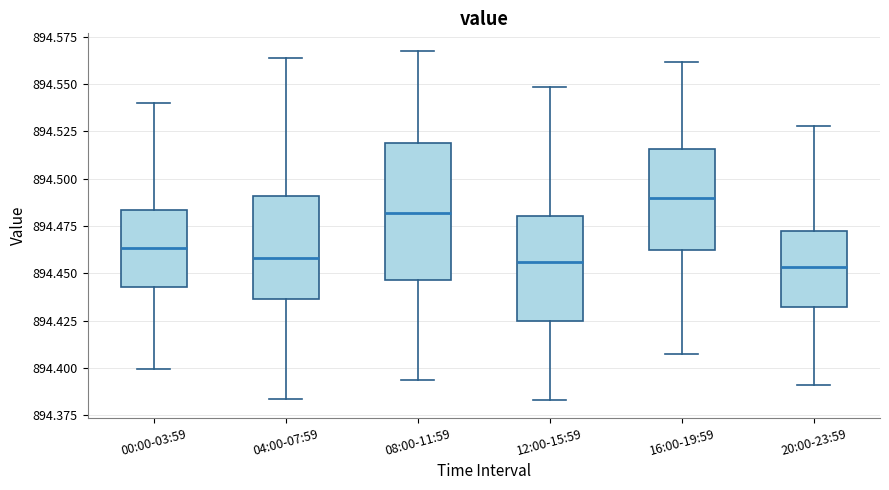

Which box is the tallest, from its lower edge to its upper edge?

08:00-11:59